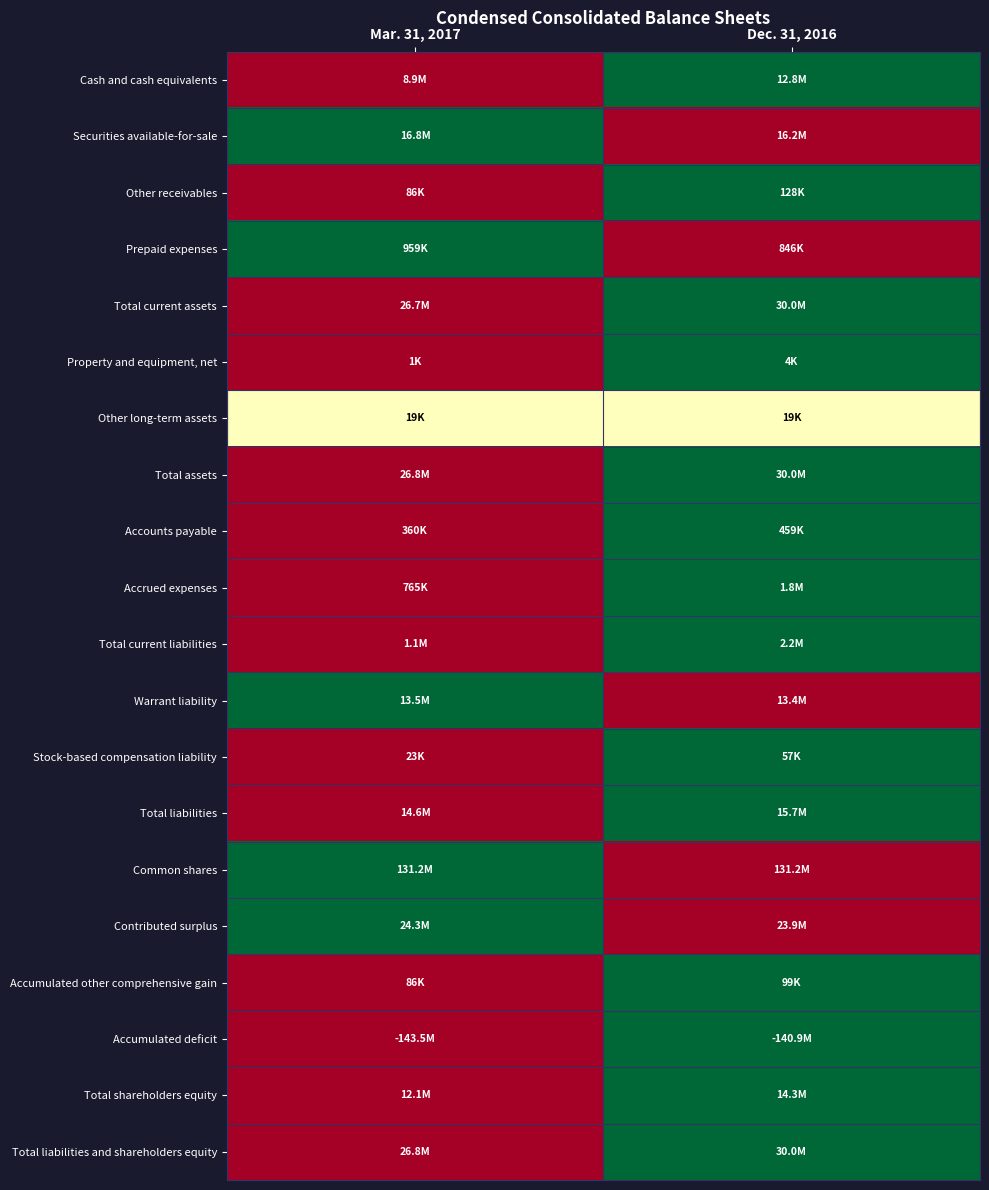

Between Dec. 31, 2016 and Mar. 31, 2017, which is larger?

Dec. 31, 2016